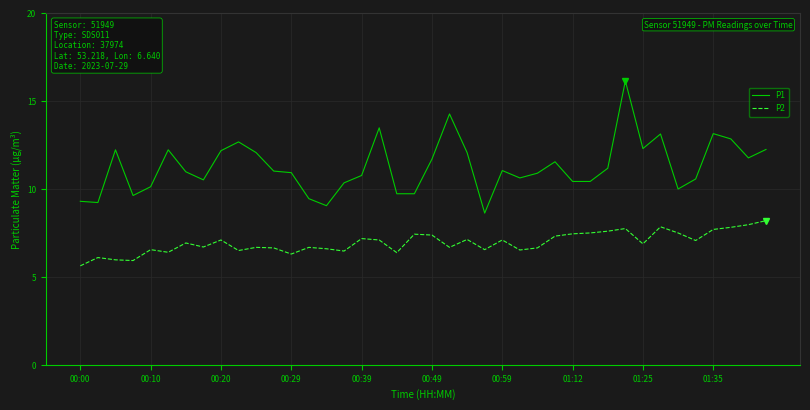

What is the maximum value for P2?

8.2